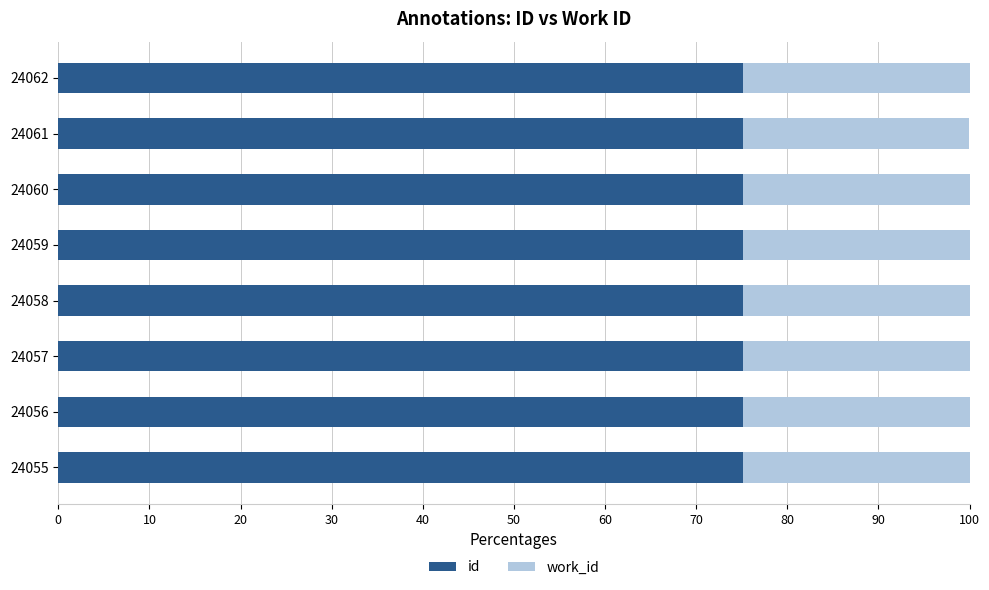

What is the total value across all series at 24060?

100.0